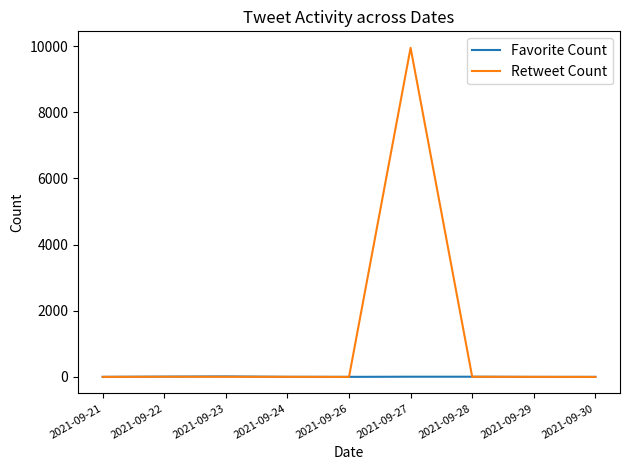

Which series has the largest total across all categories?

Retweet Count